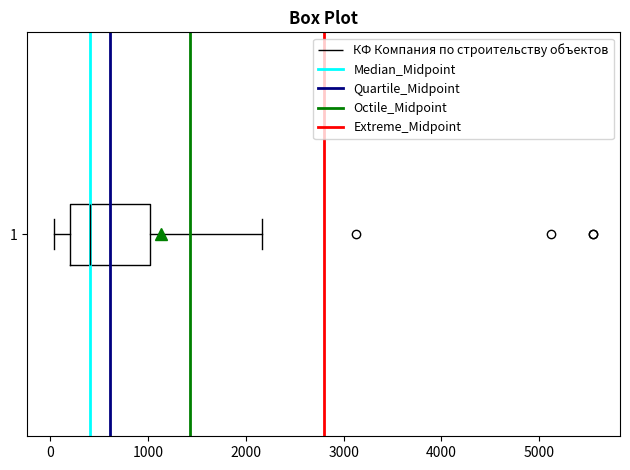

Transcribe this box plot: give where the median line is, the range the box spans, and where the two whiskers end, as read against the x-axis. The values are not printed on the chart, so give them approximately, as read against the axis.

median 400, box 200 to 1000, whiskers 0 to 2200